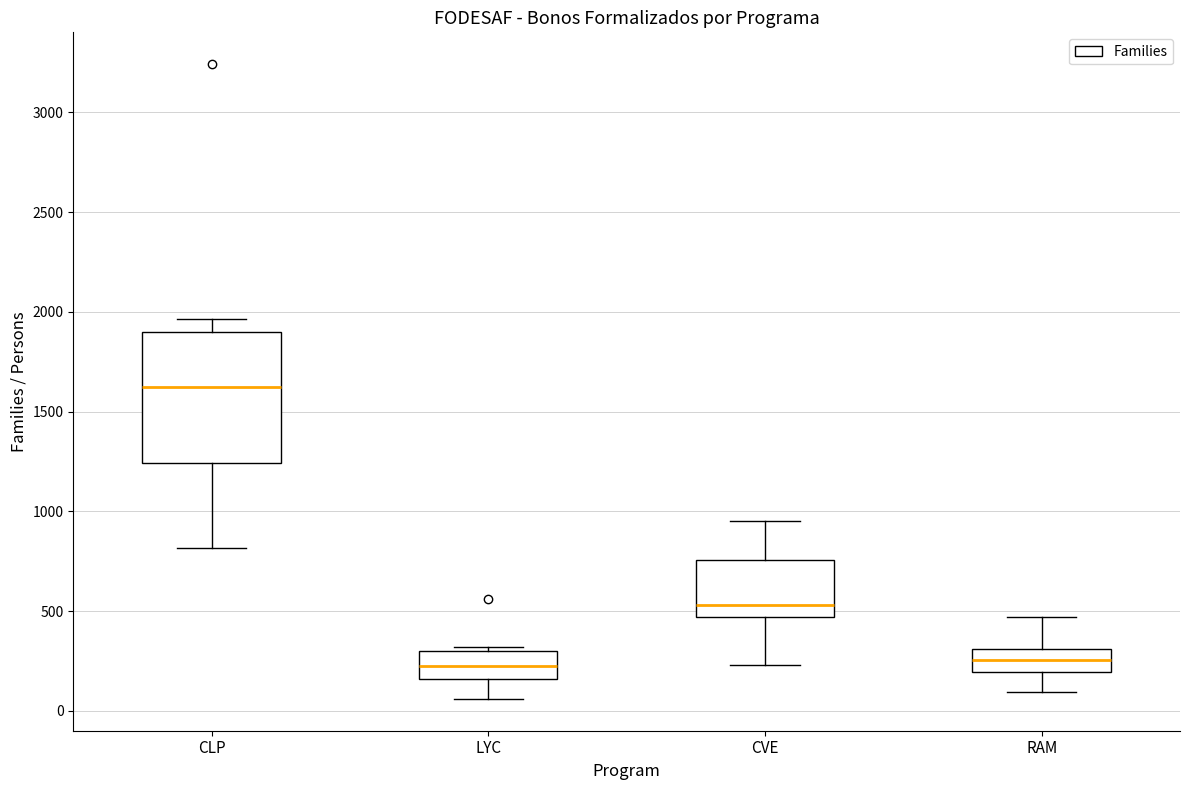

Reading left to right, read every box against the y-axis: the position of its median line, the range the box covers, and the ends of its whiskers. The values are not printed on the chart, so give them approximately, as read against the axis.

CLP: median 1600, box 1250 to 1900, whiskers 800 to 1950
LYC: median 200, box 150 to 300, whiskers 50 to 300 (just above the box's upper edge)
CVE: median 550, box 450 to 750, whiskers 250 to 950
RAM: median 250, box 200 to 300, whiskers 100 to 450